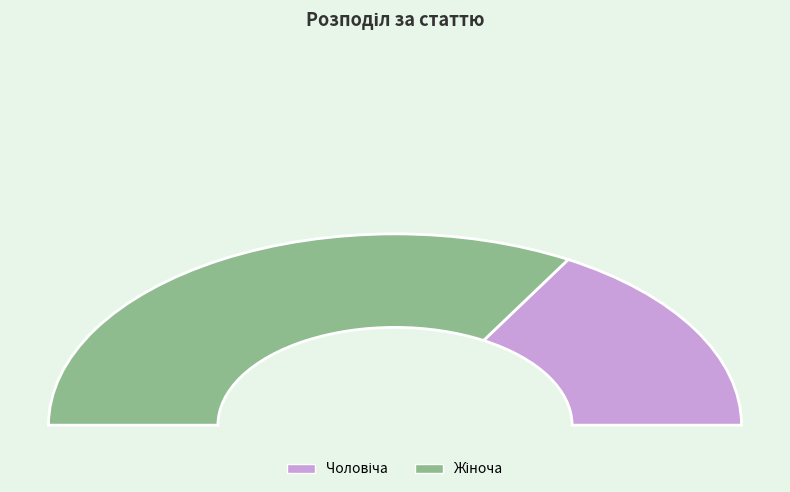

Approximately how many times larger is the value at Чоловіча compared to Жіноча?

0.5